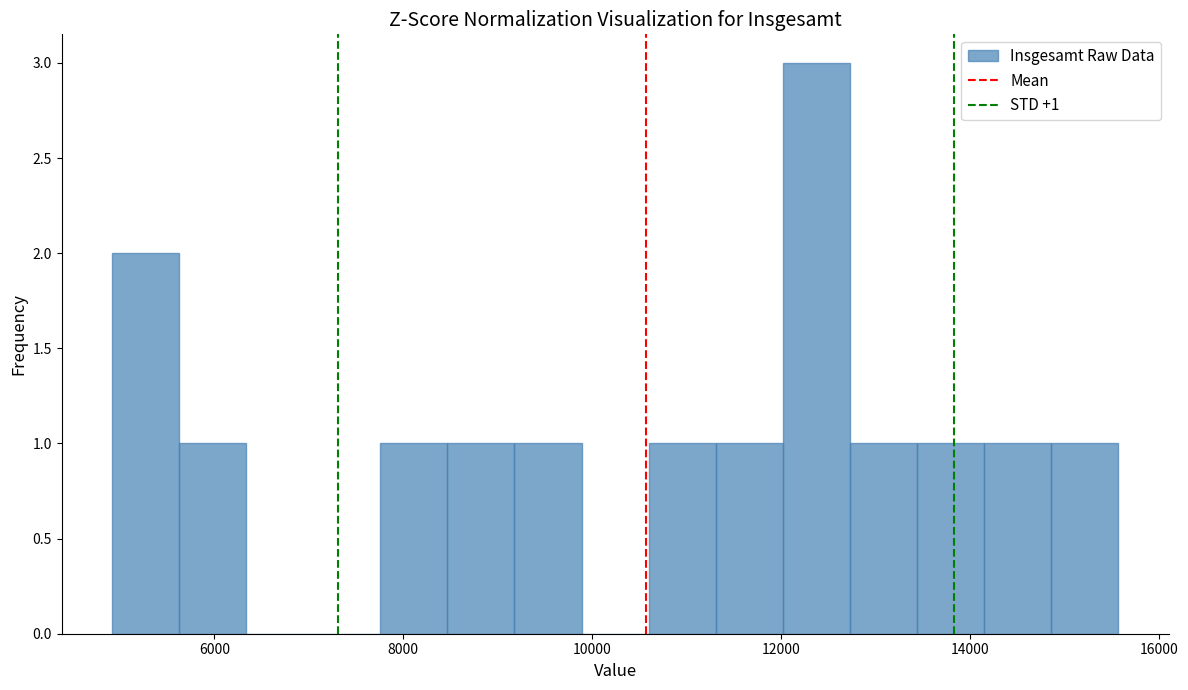

Around what value on the x-axis is the tallest bar? Give the approximate position of its centre, as read against the axis.

12400